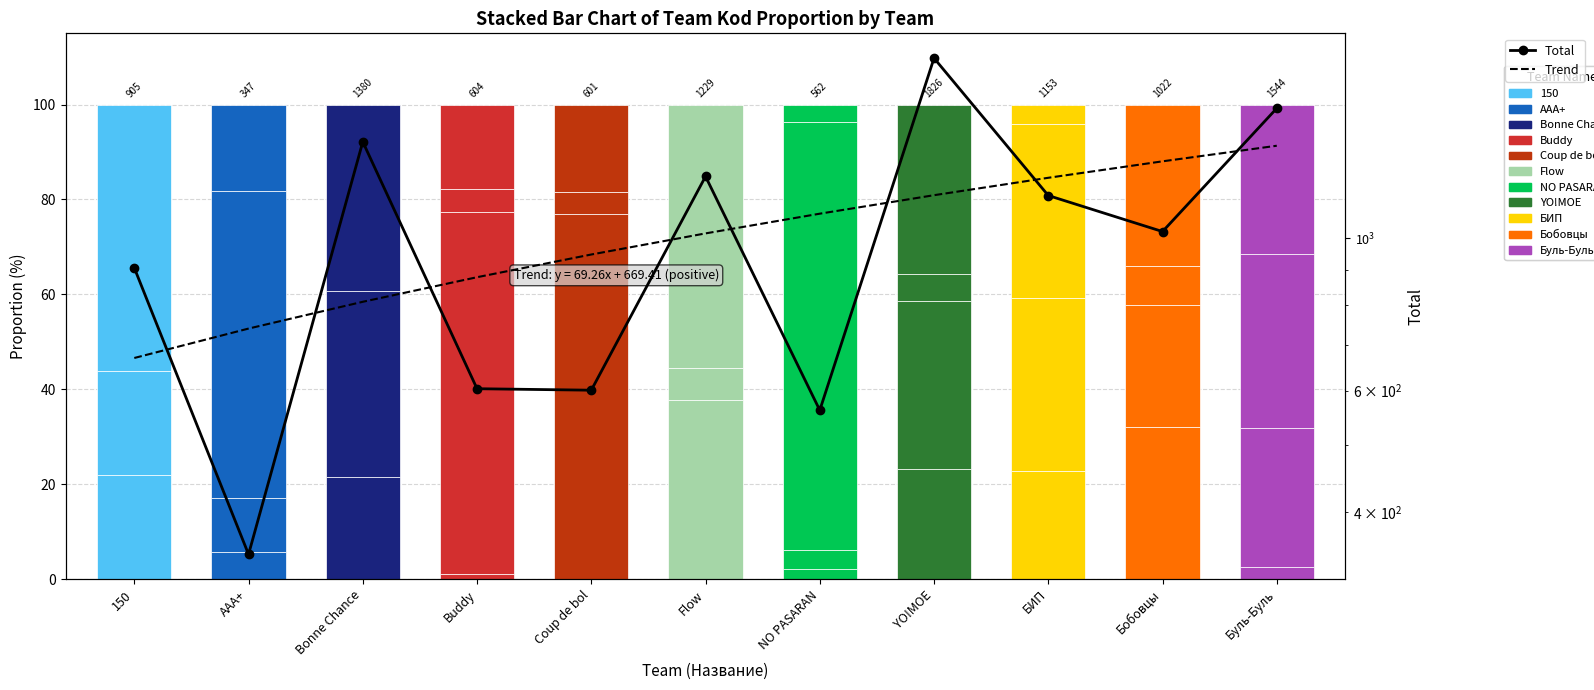

Which series has the largest range (max minus min)?

Total